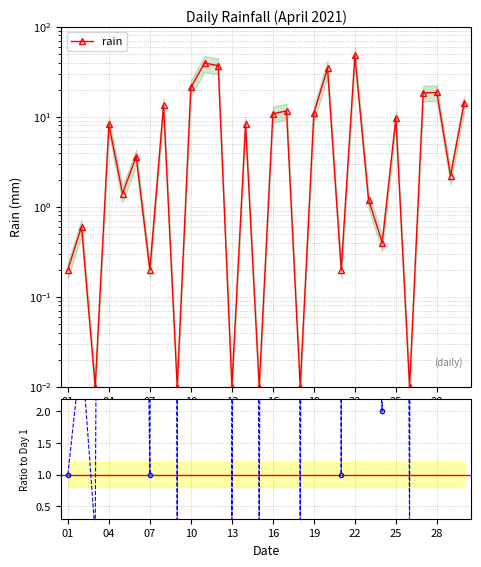

True or false: rain ratio has a value of 124.4 at 28.

False